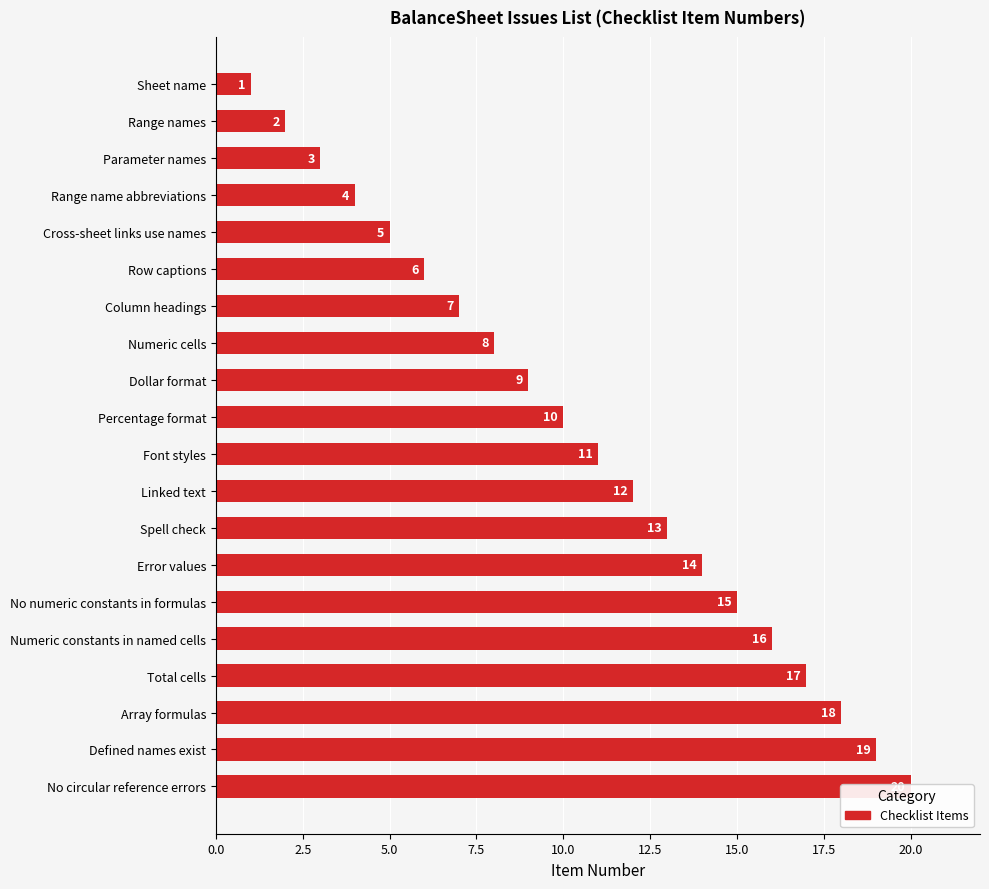

Reading left to right, list all the values displayed in this chart.

1	2	3	4	5	6	7	8	9	10	11	12	13	14	15	16	17	18	19	20